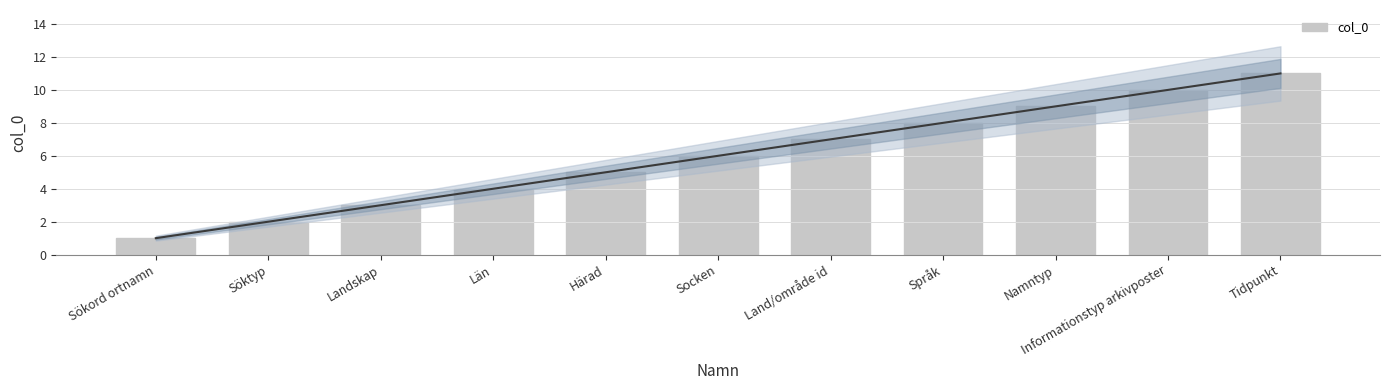

How many bars are there in total?

11